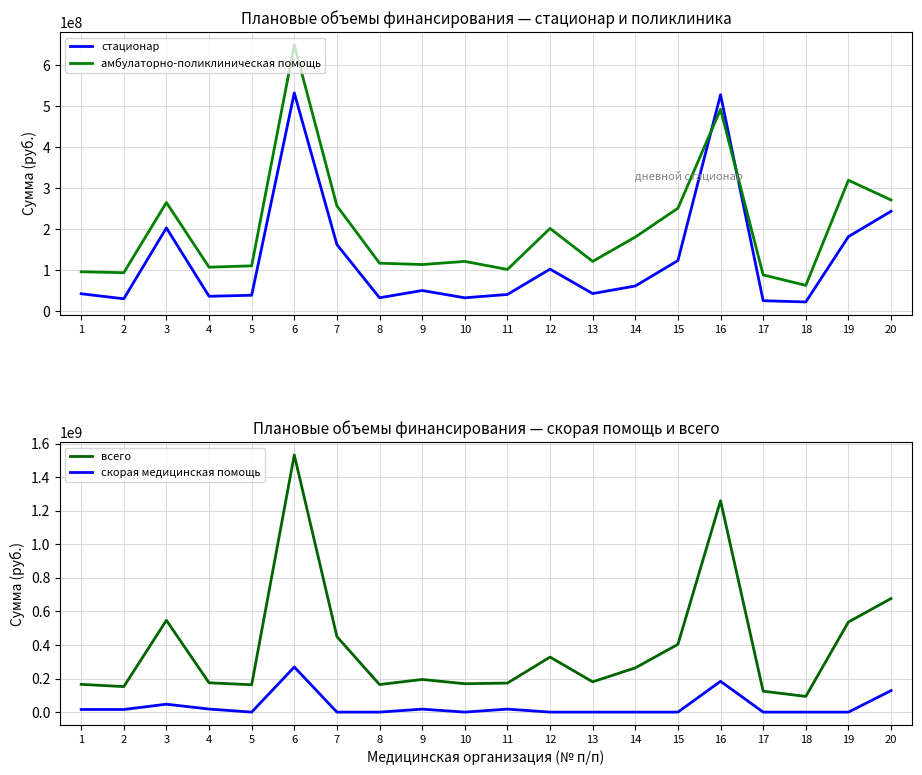

What are all the series names shown in the legend?

стационар, амбулаторно-поликлиническая помощь, всего, скорая медицинская помощь